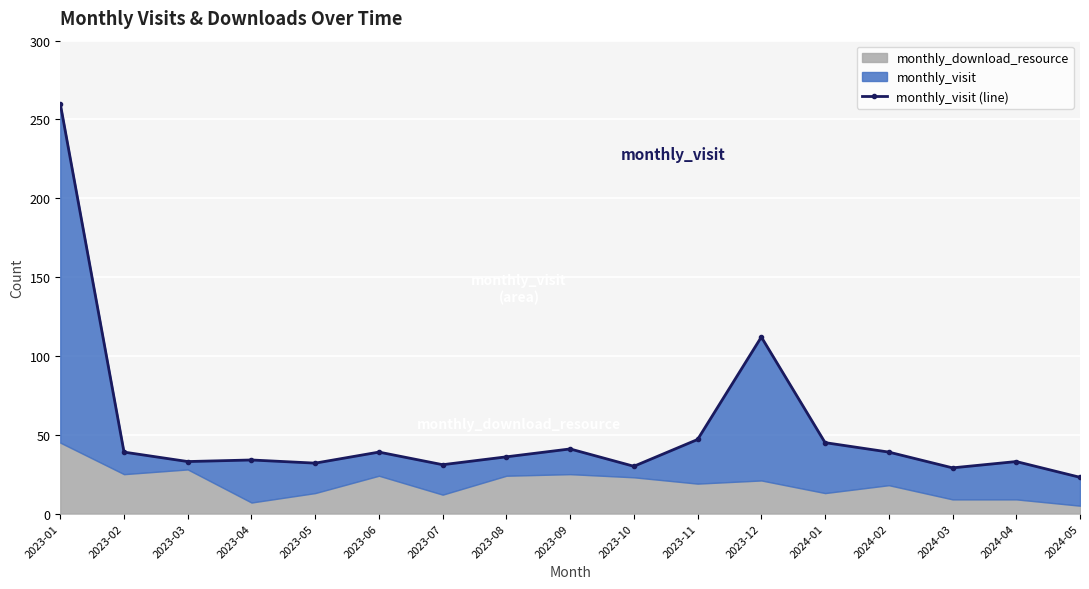

Where is the first local maximum?

2023-04